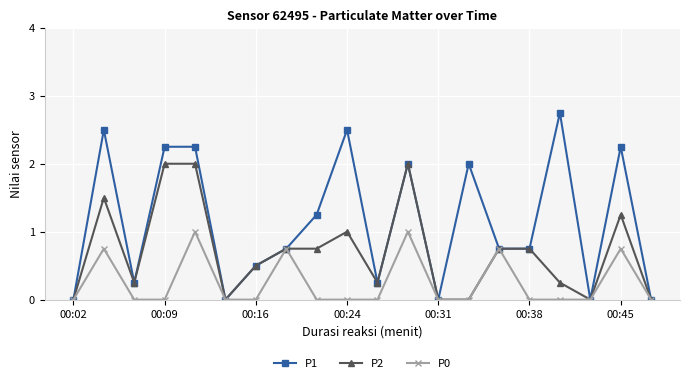

Which series has the widest spread of values?

P1